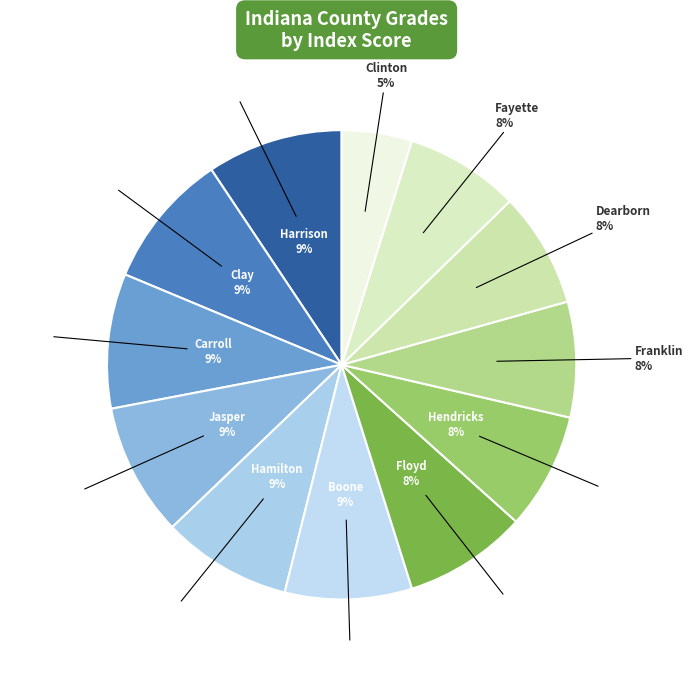

Does Floyd represent more than half of the total?

No